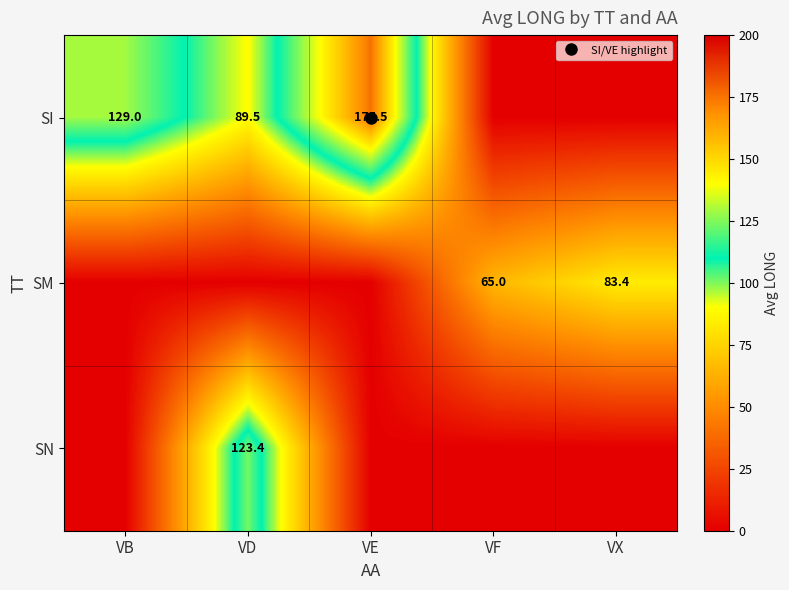

At which category is the sum across all series the highest?

VD